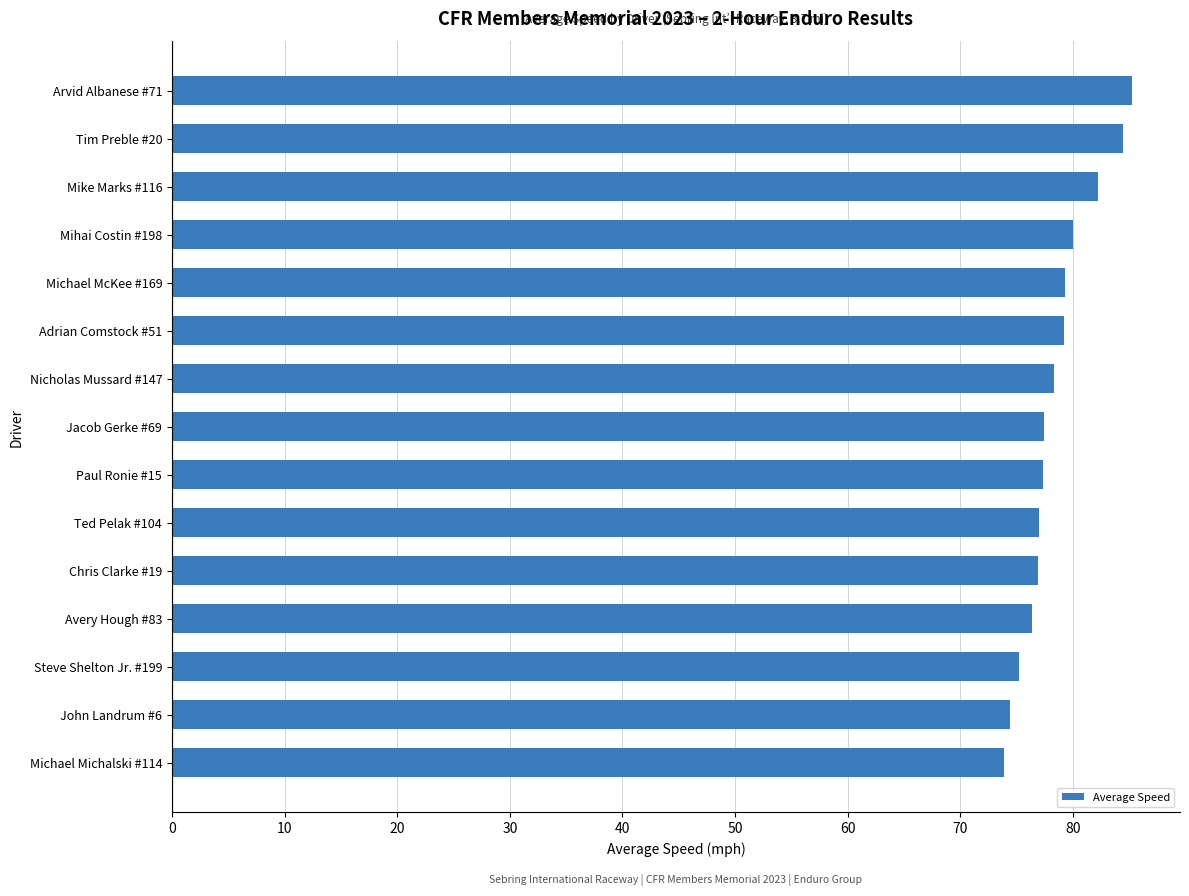

Between Chris Clarke #19 and Adrian Comstock #51, which is larger?

Adrian Comstock #51